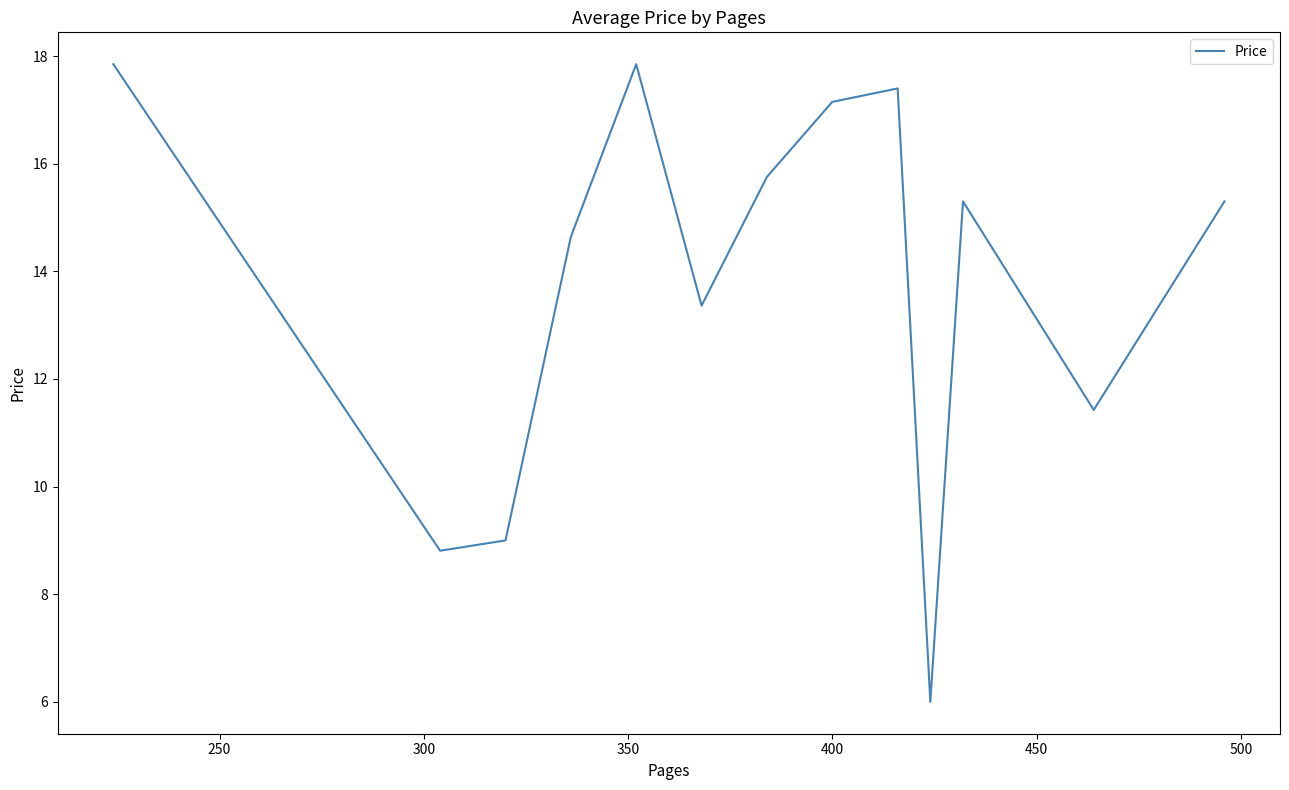

What is the minimum value shown in the chart?

6.0